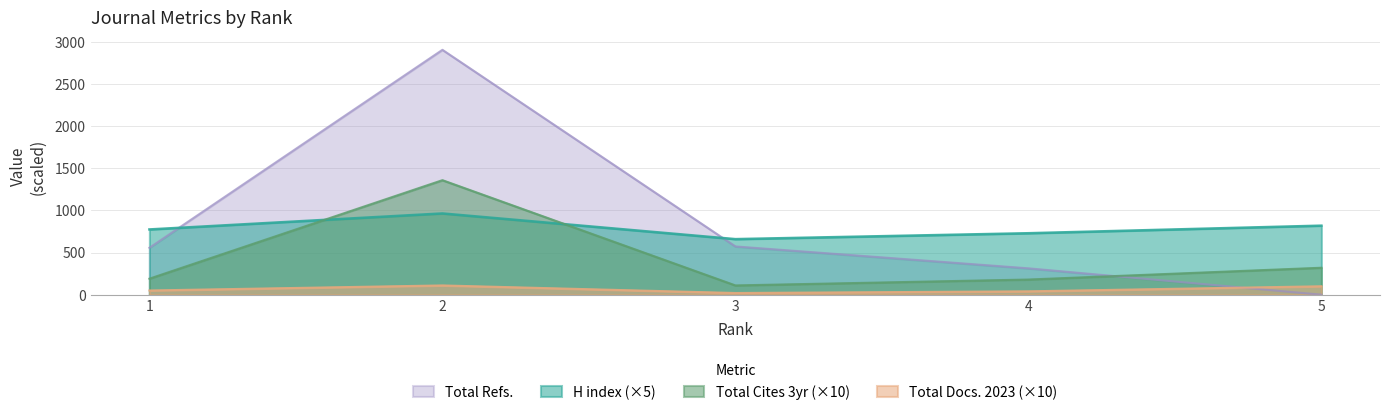

Which category has the lowest value in the Total Refs. series?

5